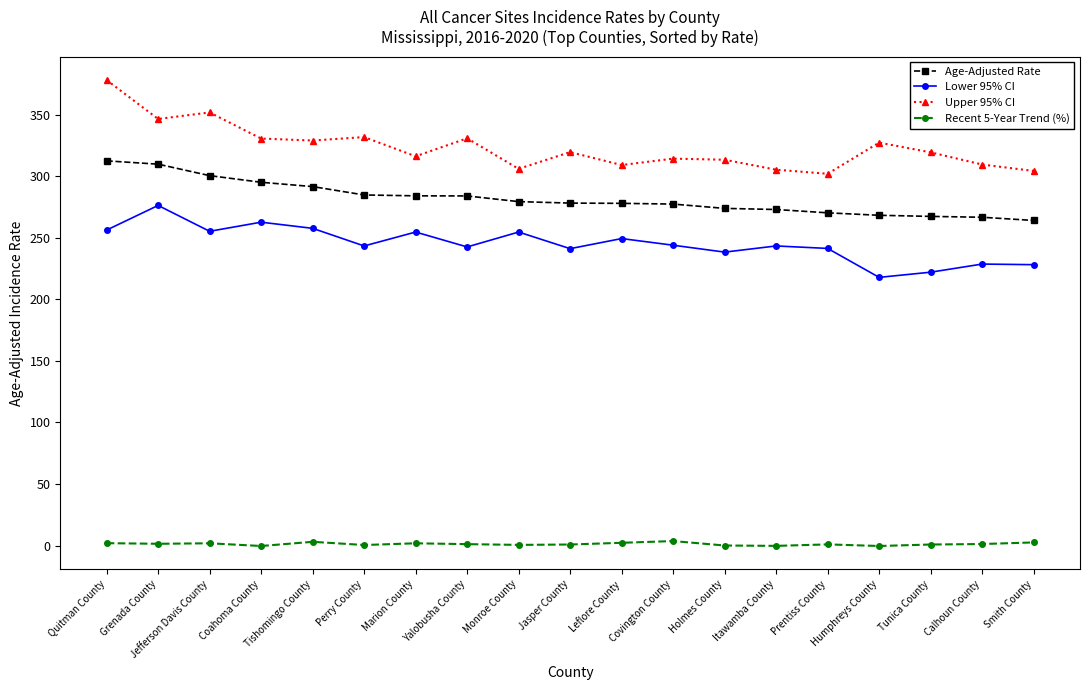

List the series in order of their peak value, lowest first.

Recent 5-Year Trend (%), Lower 95% CI, Age-Adjusted Rate, Upper 95% CI